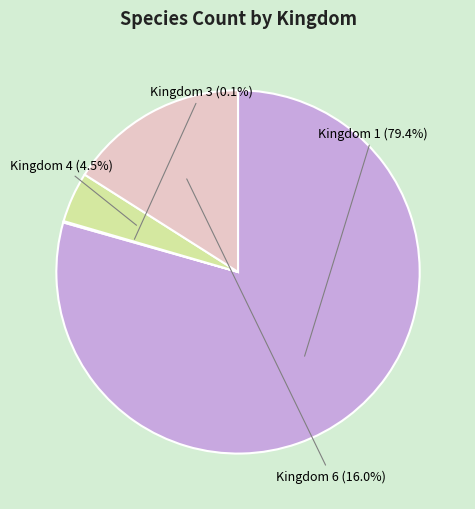

Which has a higher value, Kingdom 4 or Kingdom 6?

Kingdom 6